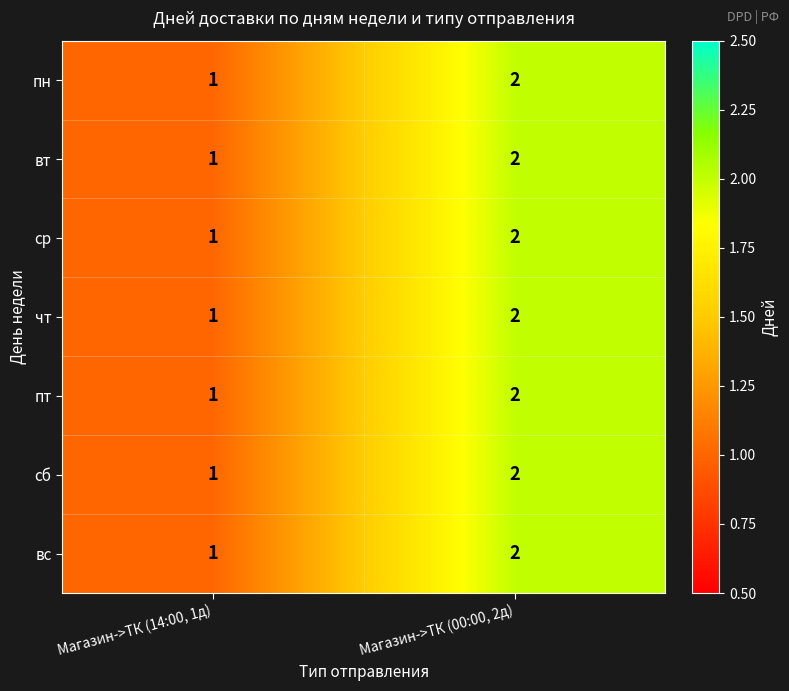

At which category is the sum across all series the highest?

Магазин->ТК (00:00, 2д)